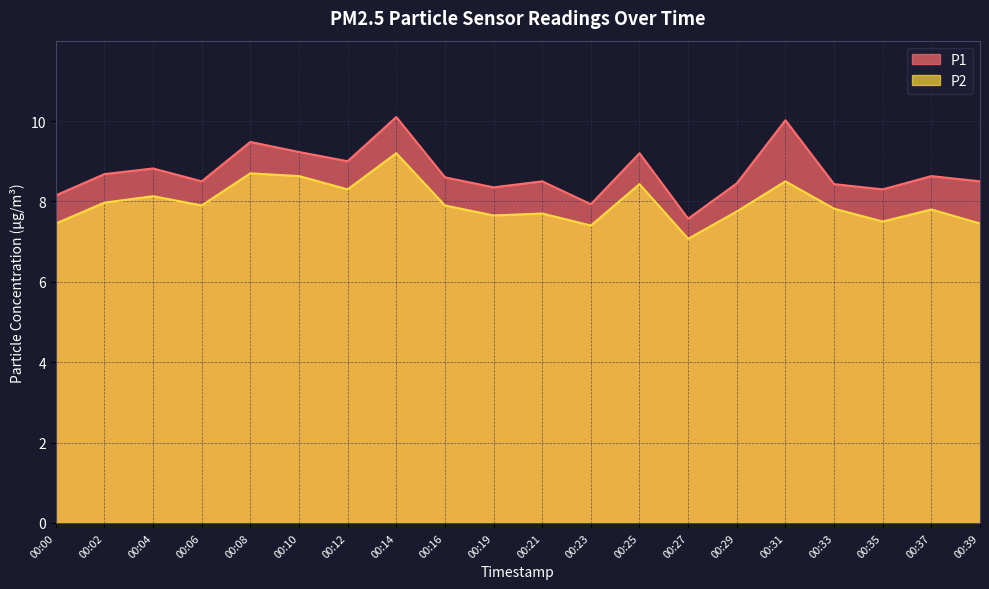

Where is P1 nearest to the value 8?

00:23